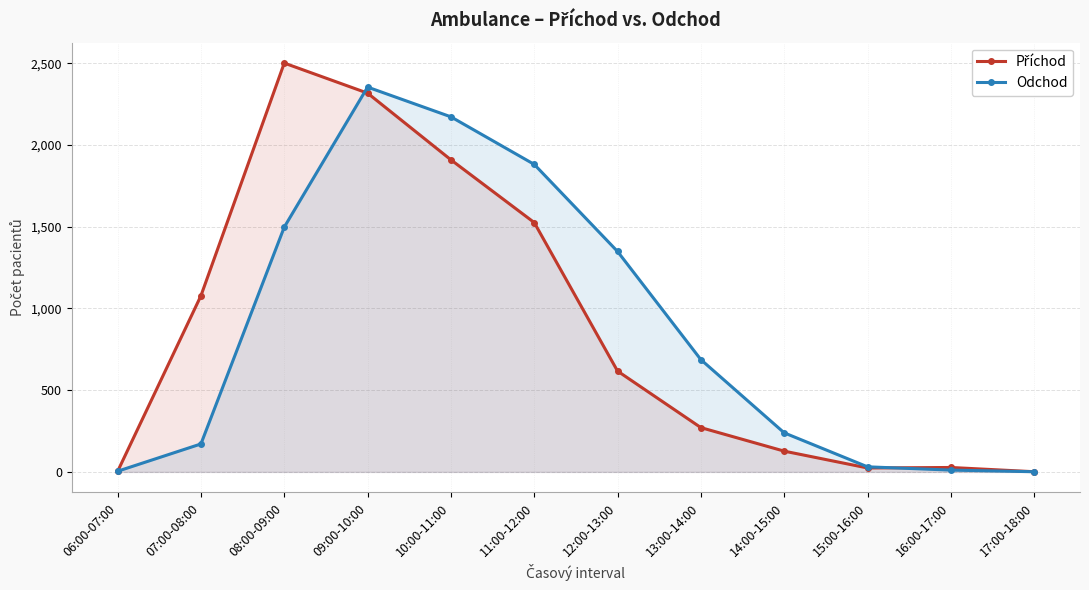

Which has a higher value, 17:00-18:00 or 09:00-10:00?

09:00-10:00